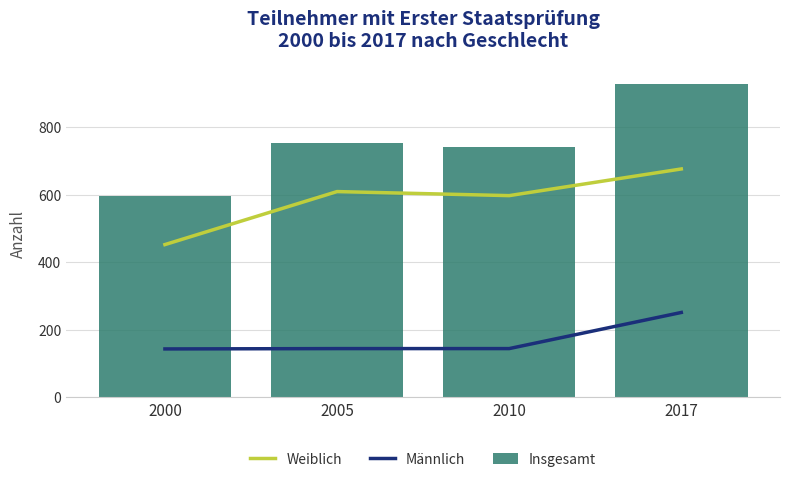

Reading left to right, transcribe all the data shown in this chart.

Weiblich: 2000=452	2005=609	2010=597	2017=676
Männlich: 2000=143	2005=144	2010=144	2017=251
Insgesamt: 2000=595	2005=753	2010=741	2017=927